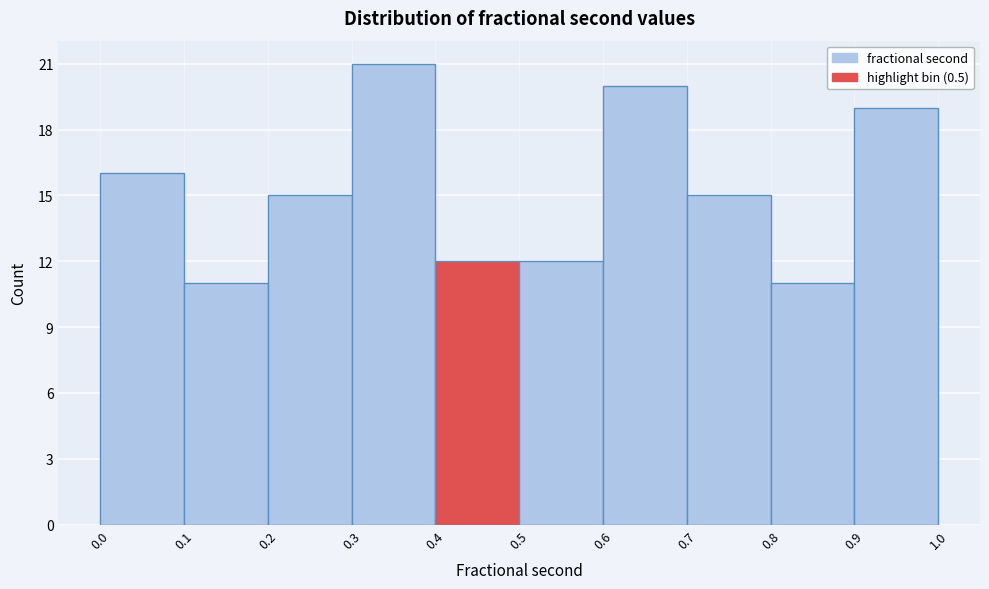

Reading left to right, list every bar in this chart as the range it spans on the x-axis followed by its height. The values are not printed on the chart, so give them approximately, as read against the axis.

0.0 to 0.1: 16
0.1 to 0.2: 11
0.2 to 0.3: 15
0.3 to 0.4: 21
0.4 to 0.5: 12
0.5 to 0.6: 12
0.6 to 0.7: 20
0.7 to 0.8: 15
0.8 to 0.9: 11
0.9 to 1.0: 19